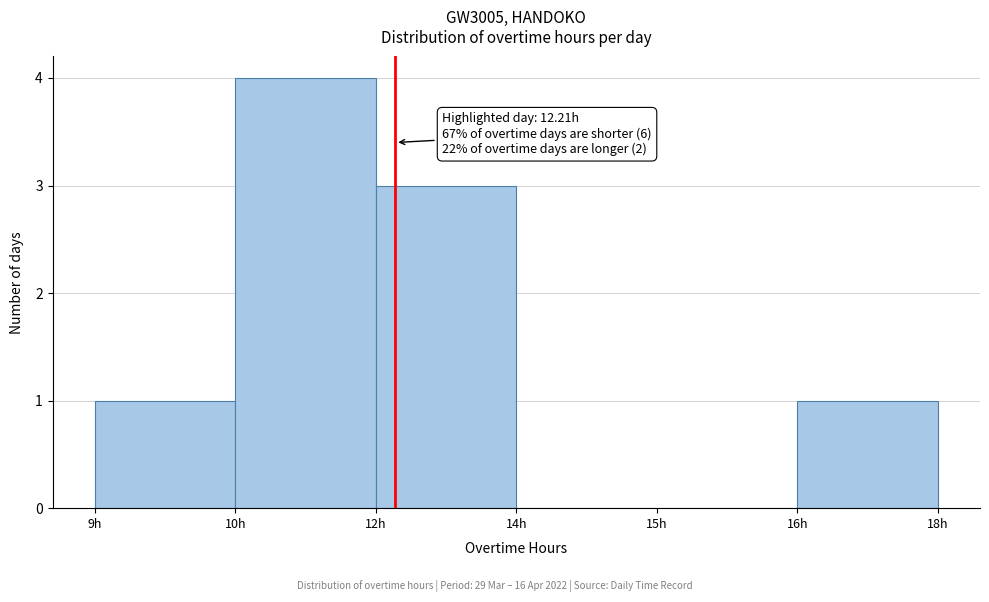

Reading left to right, transcribe all the data shown in this chart.

9h=1	10h=4	12h=3	14h=0	15h=0	16h=1